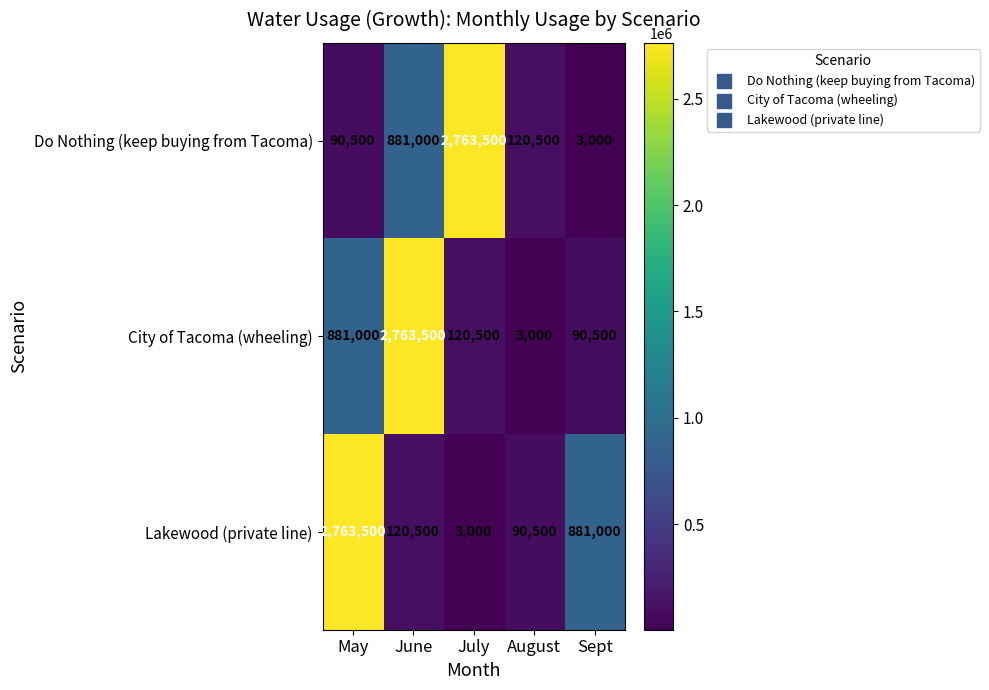

What is the average value of the Lakewood (private line) series?

771700